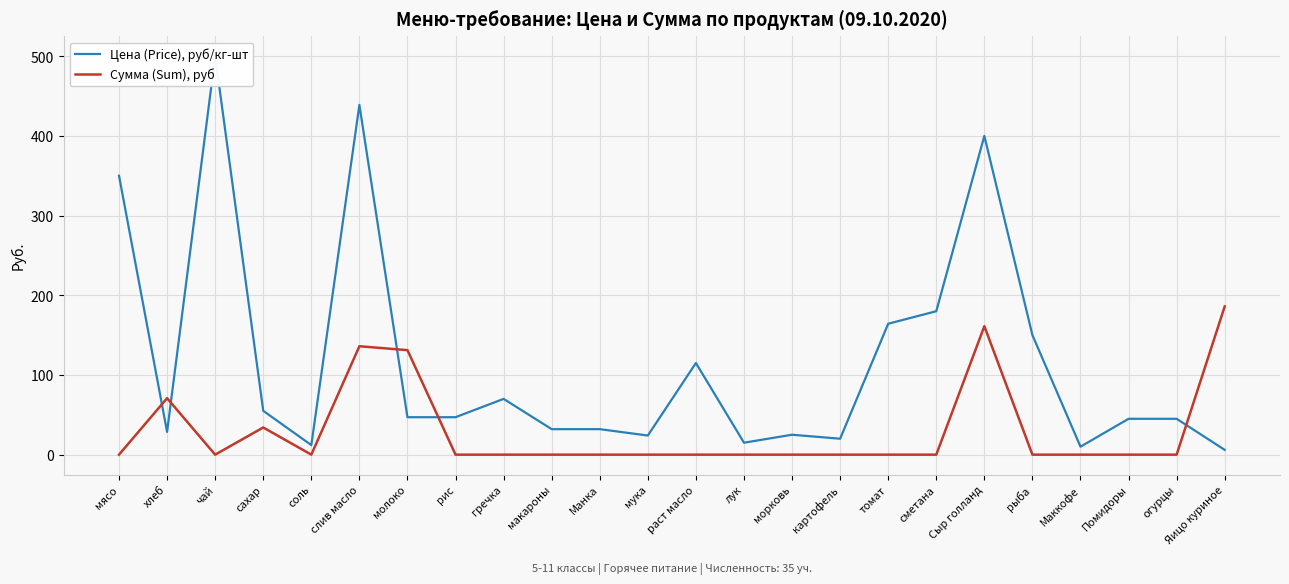

Which category has the highest value in the Сумма (Sum), руб series?

Яицо куриное